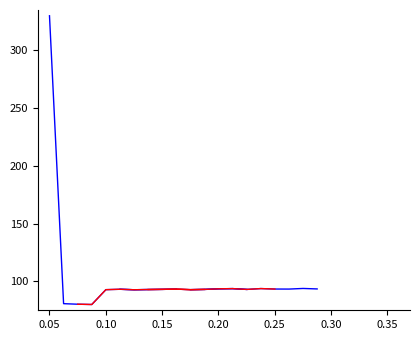

The line_blue_2 series shows 93.1 at 0.20. True or false?

True